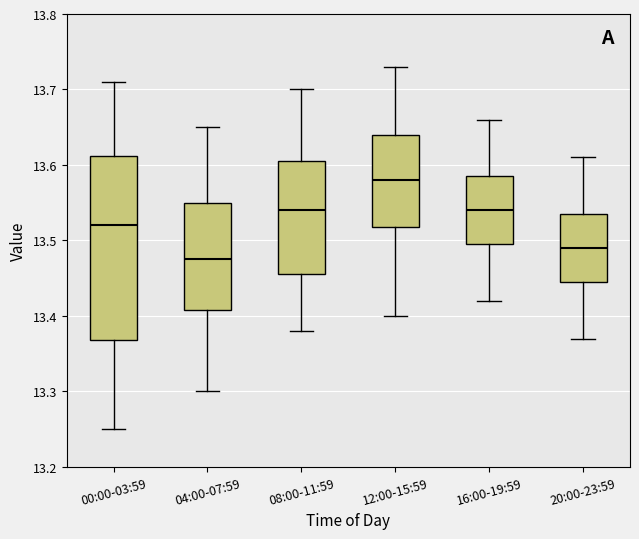

Which box has the highest median line?

12:00-15:59